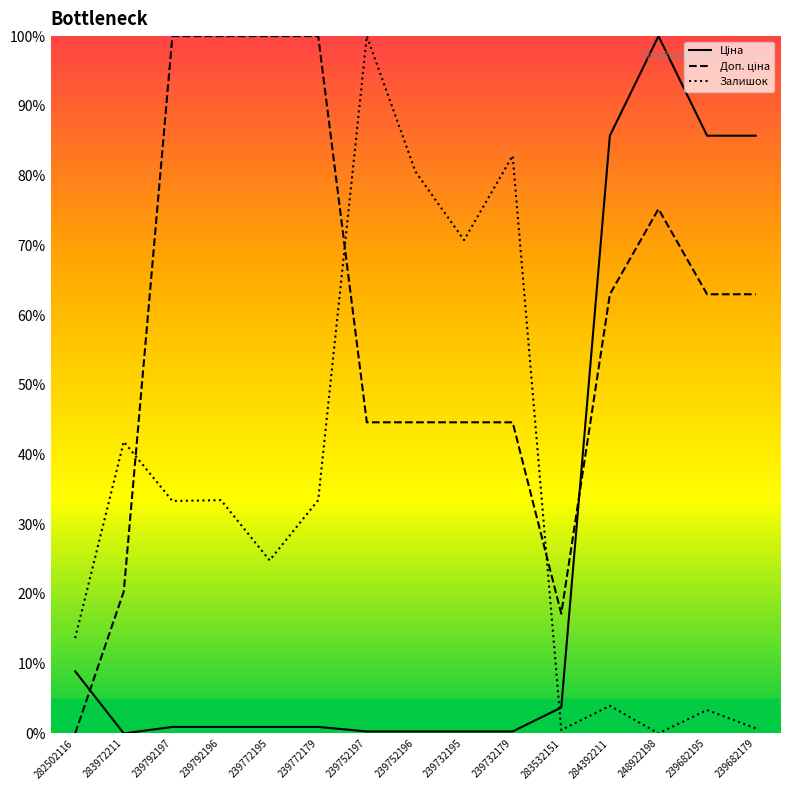

Between 239792196 and 239682195, which series saw the biggest shift?

Ціна